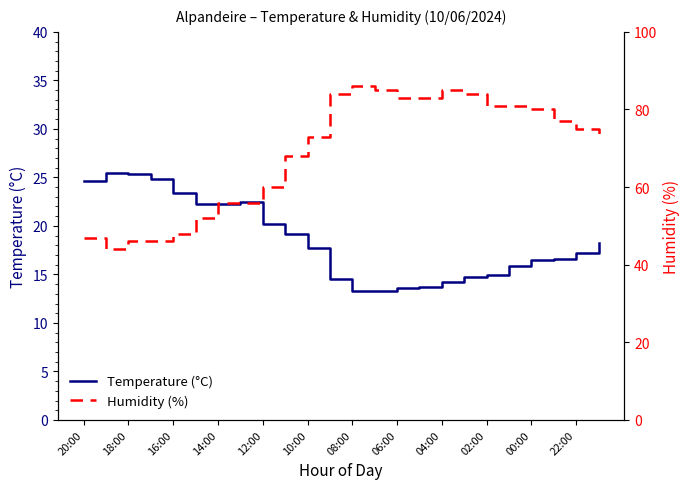

How many values in the Temperature (°C) series are below 17?

11